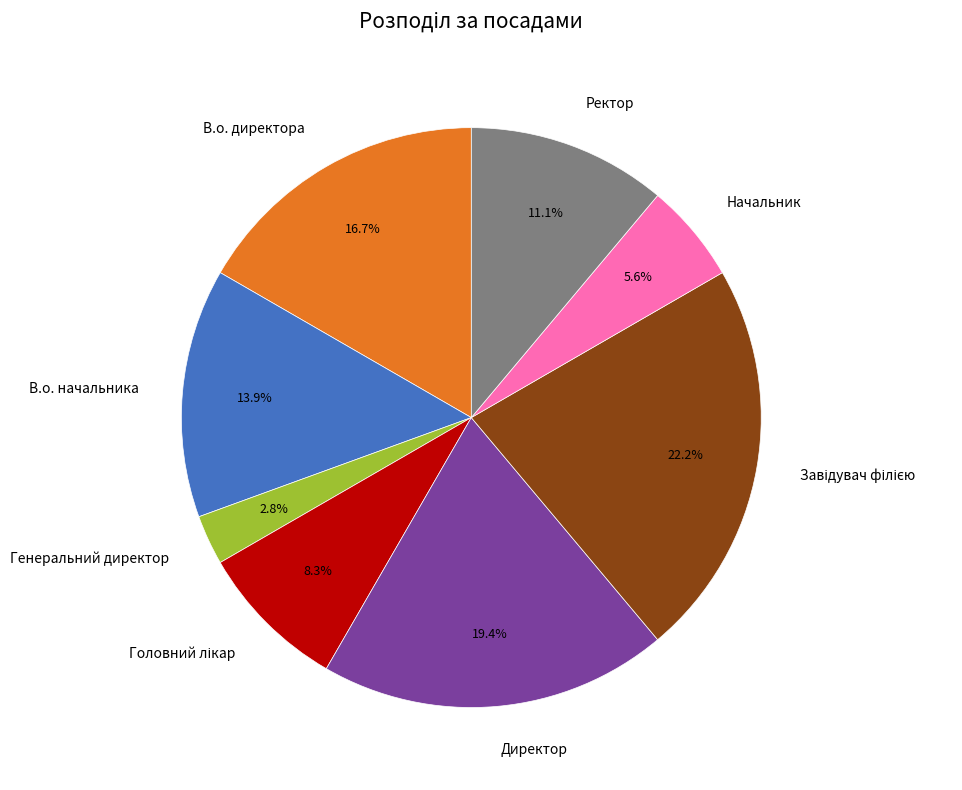

Is there any slice that represents more than half of the pie?

No